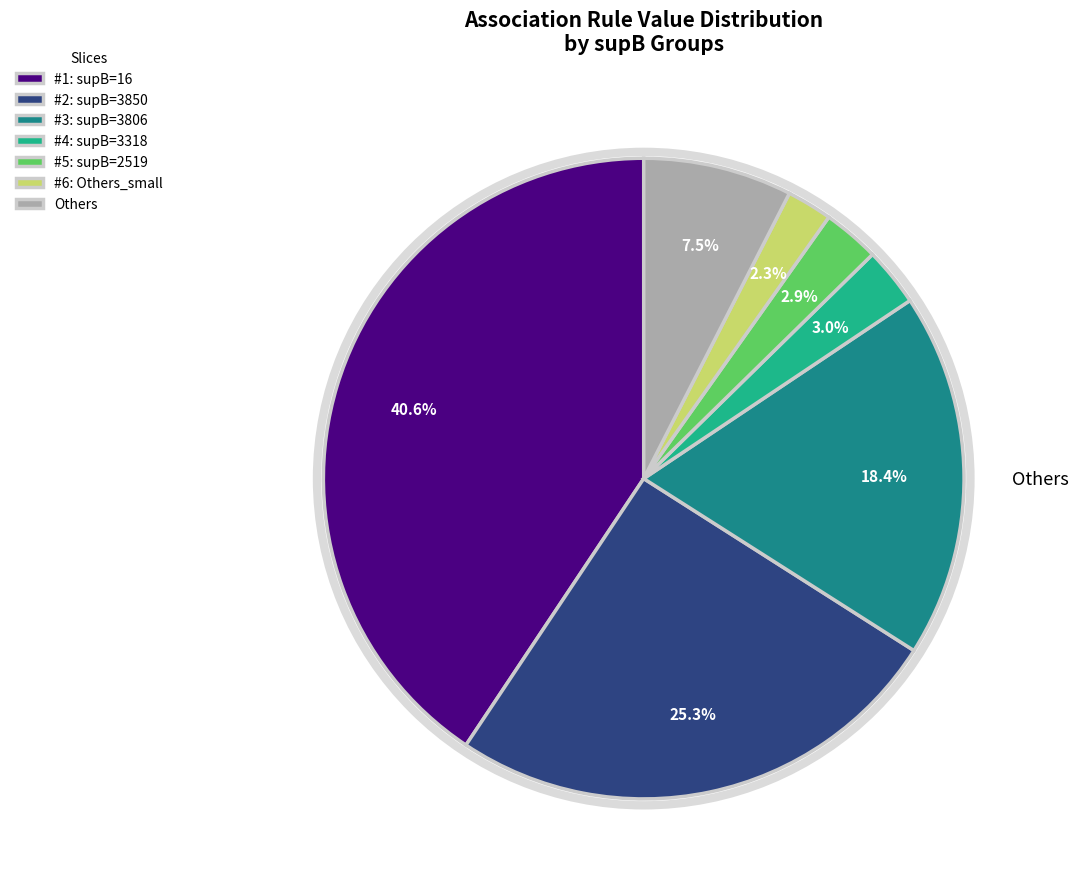

Does #6: Others_small account for over 50% of the chart?

No